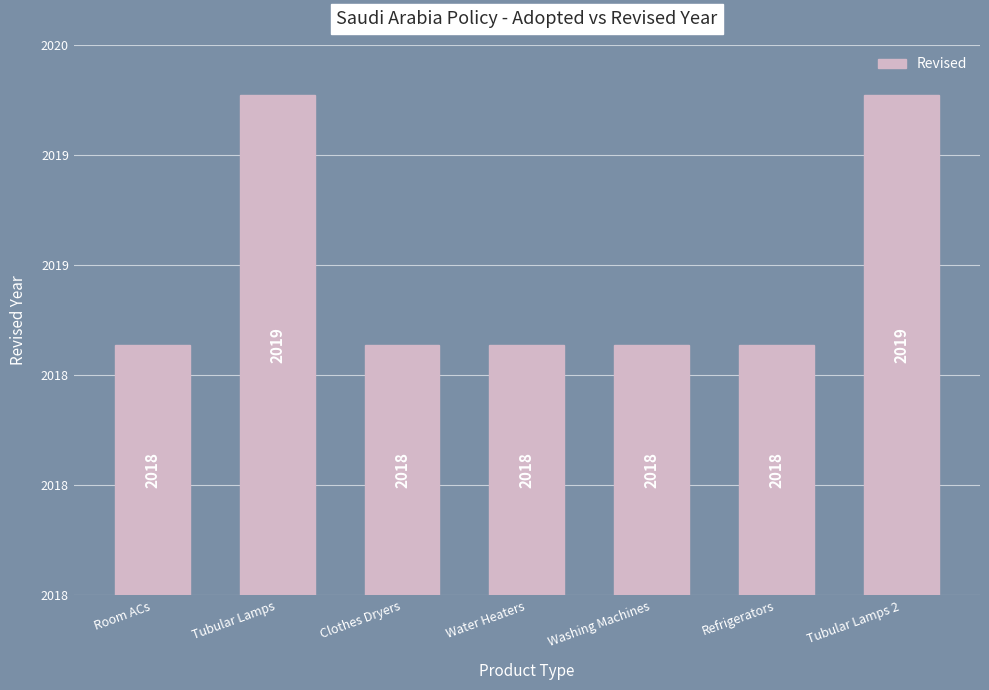

Rank the categories by value from highest to lowest.

Tubular Lamps, Tubular Lamps 2, Room ACs, Clothes Dryers, Water Heaters, Washing Machines, Refrigerators